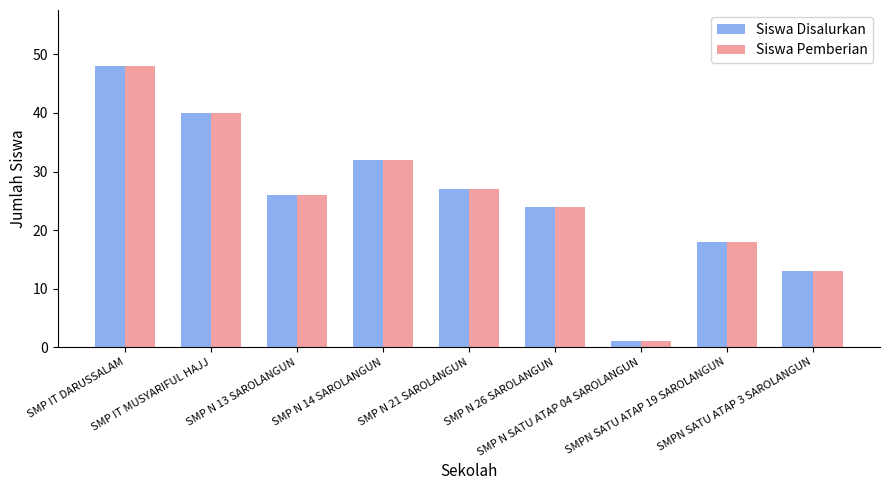

What is the maximum value for Siswa Pemberian?

48